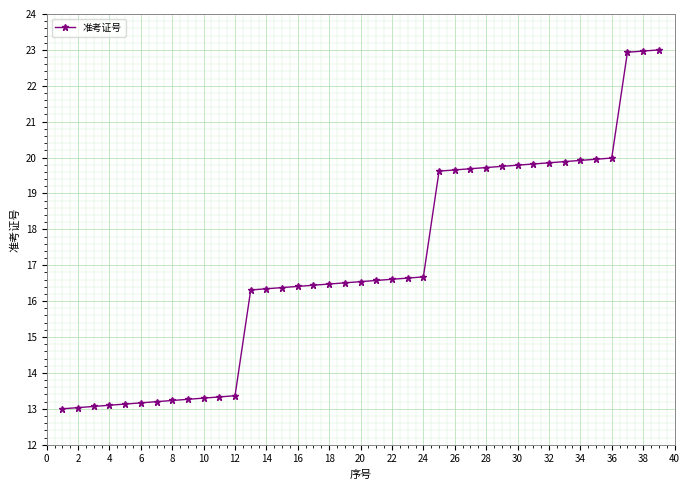

What is the average value?

17.0